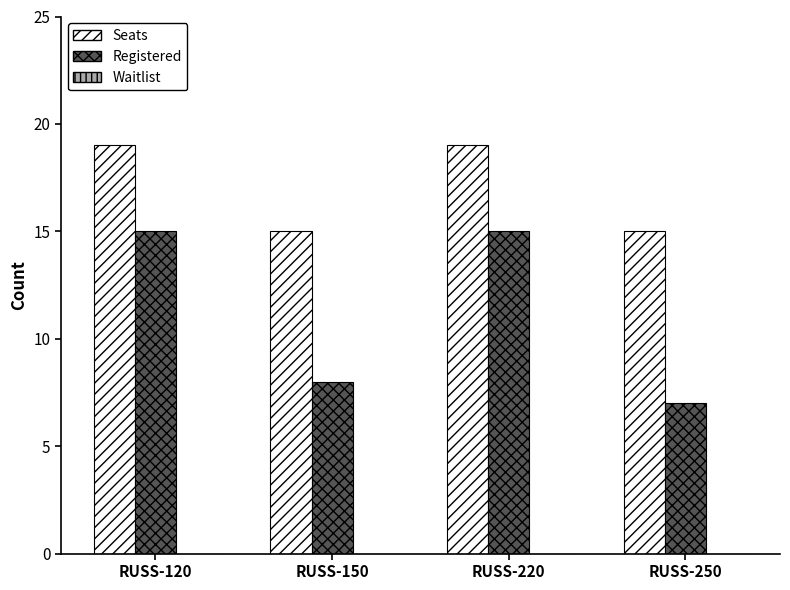

At how many categories does at least one series exceed 13?

4